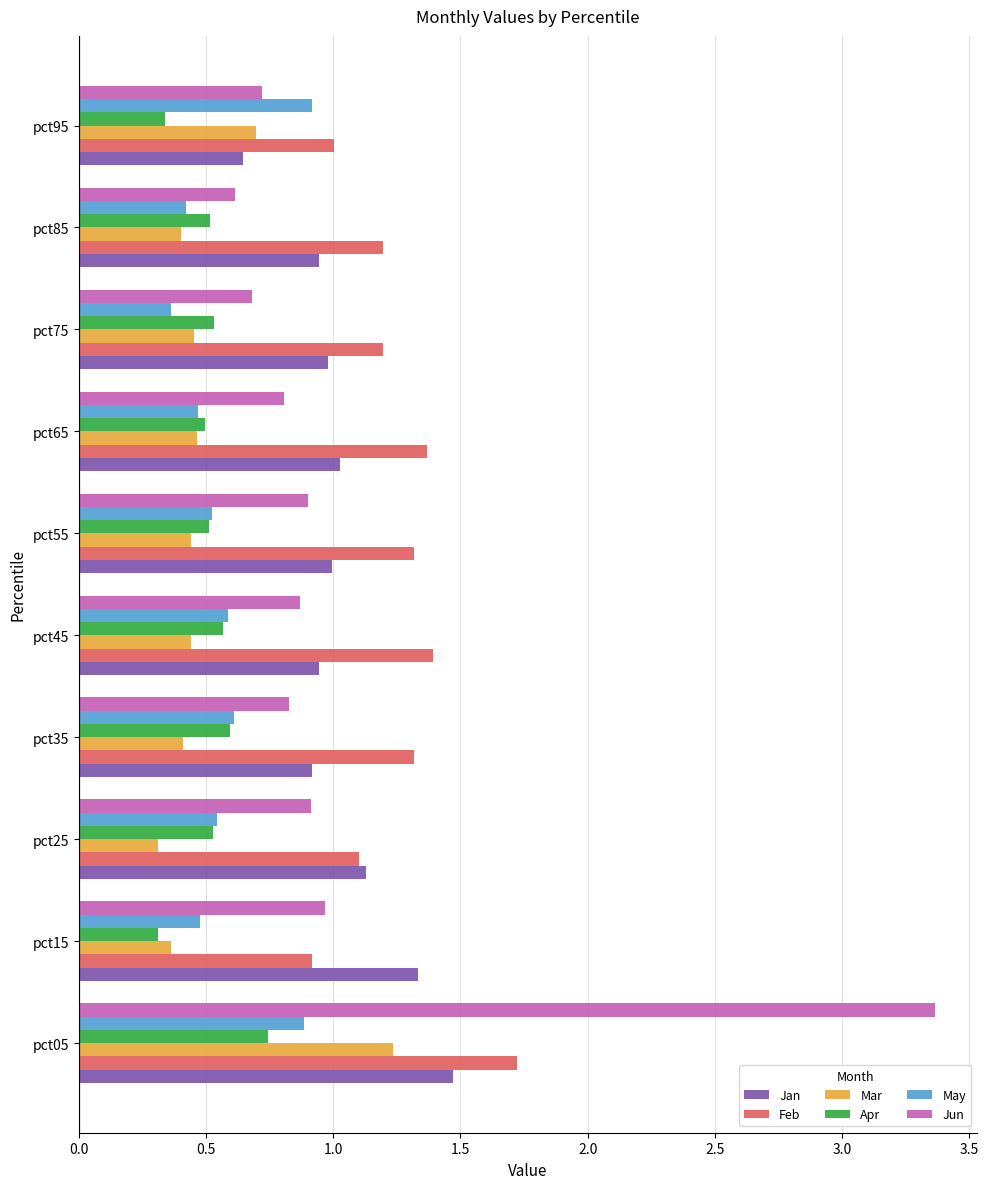

Which series has the largest range (max minus min)?

Jun